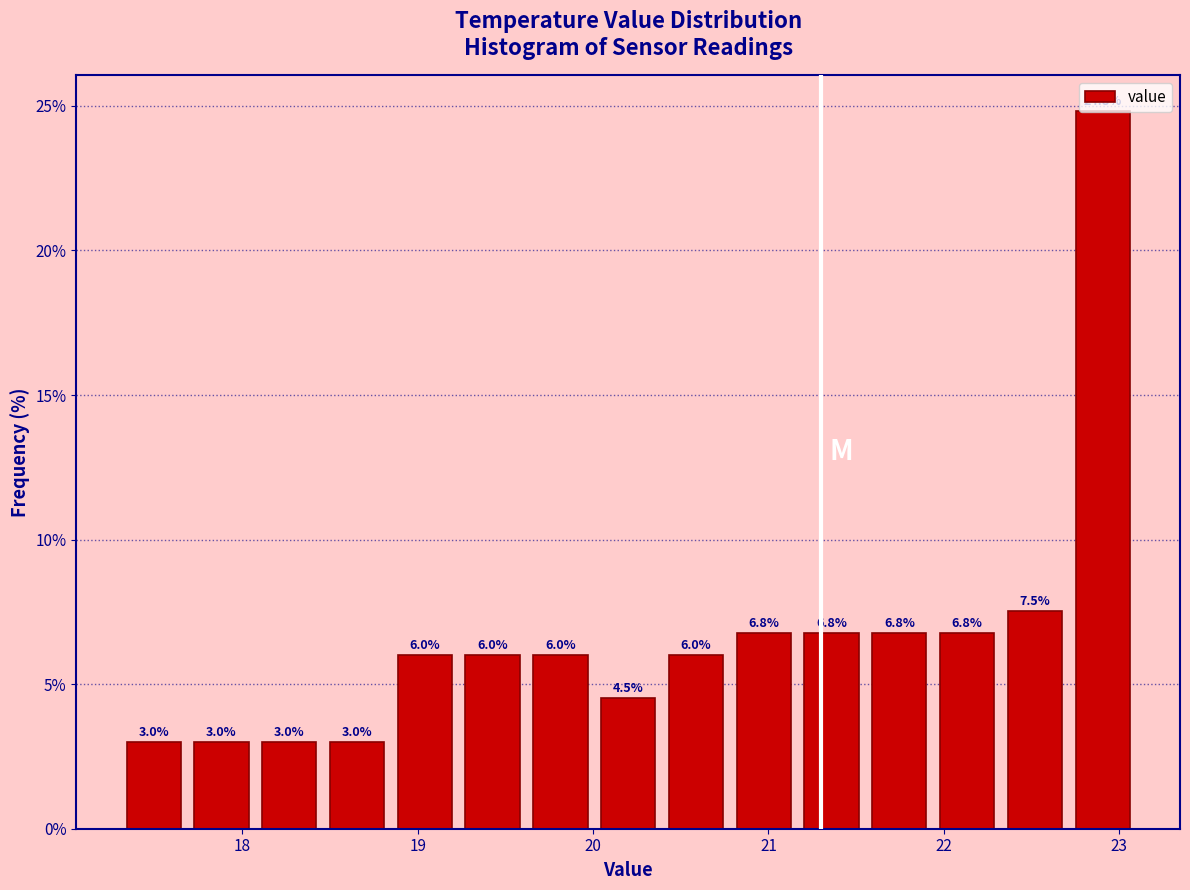

Around what value on the x-axis is the tallest bar? Give the approximate position of its centre, as read against the axis.

22.9